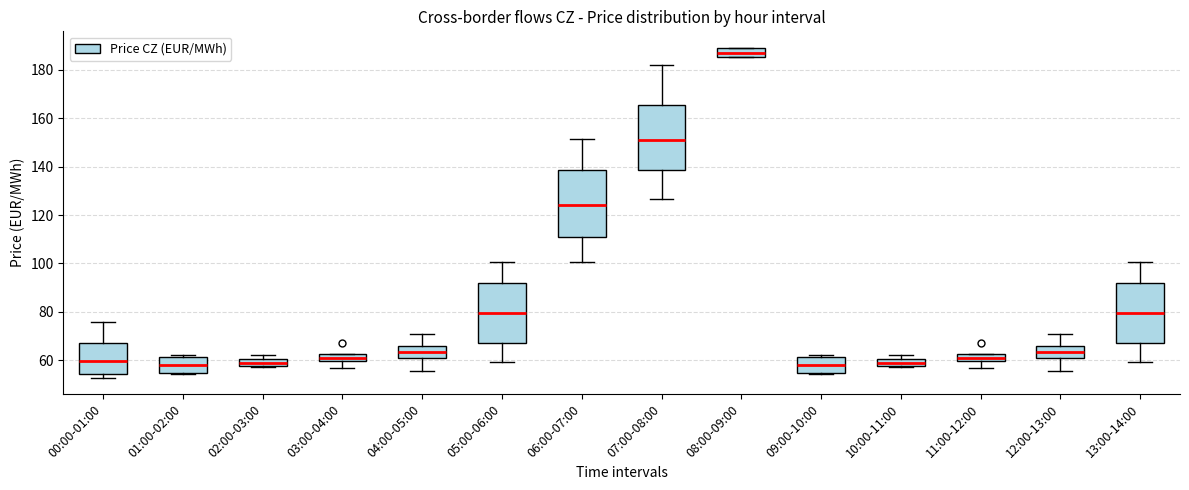

Which box has the highest median line?

08:00-09:00